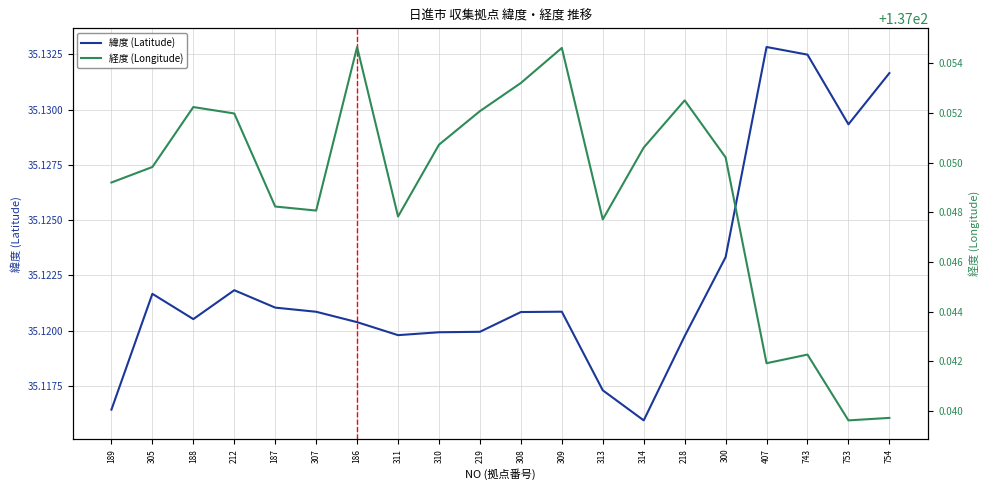

At how many categories does at least one series exceed 134?

20